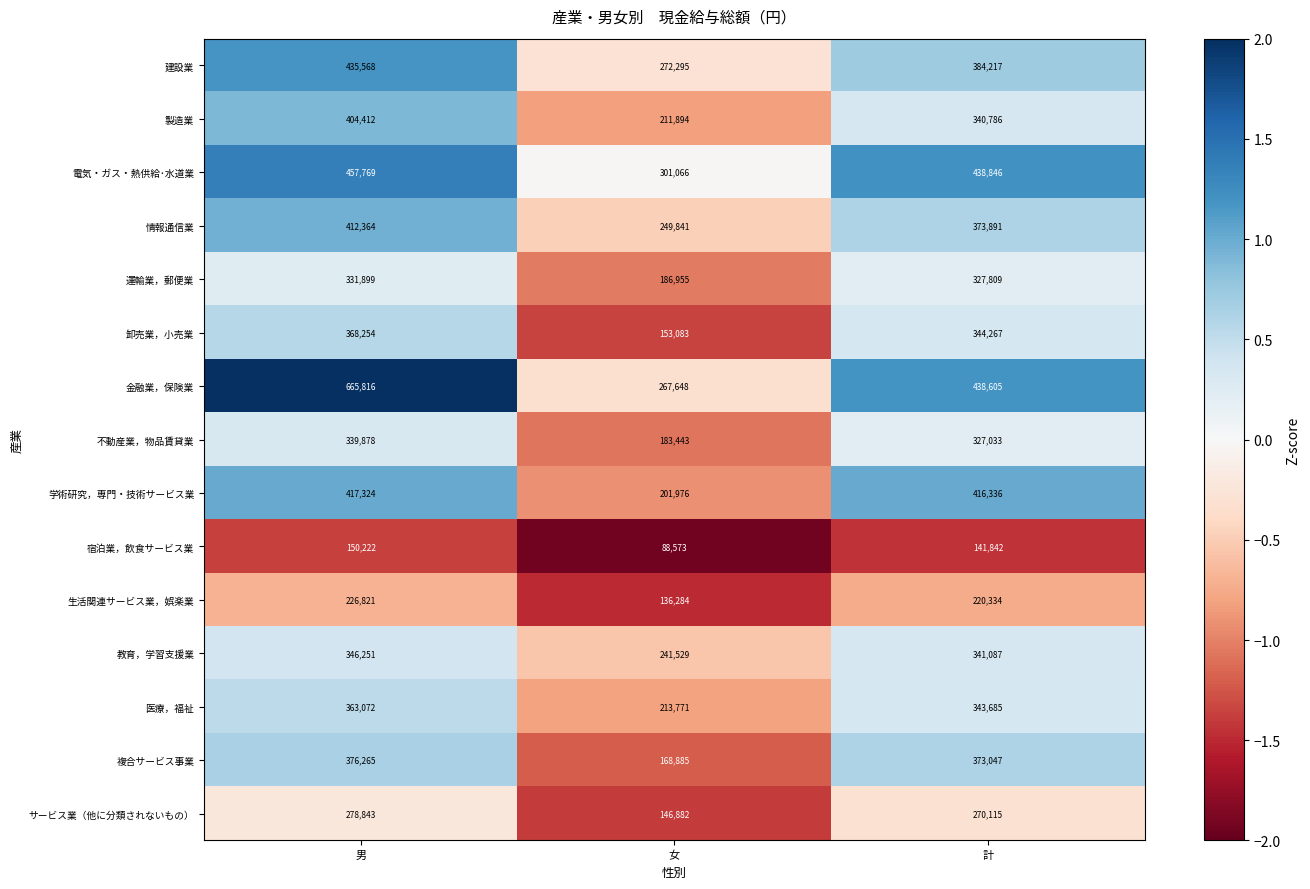

How many categories are shown in the chart?

3